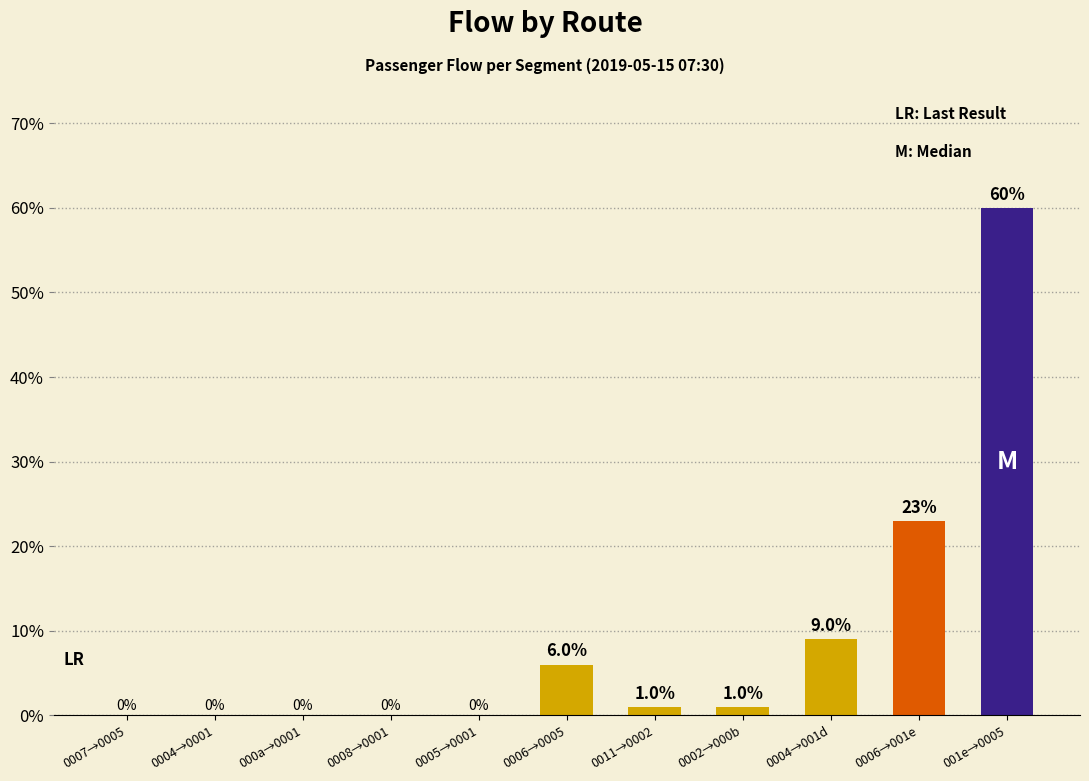

How many series are shown in this chart?

1